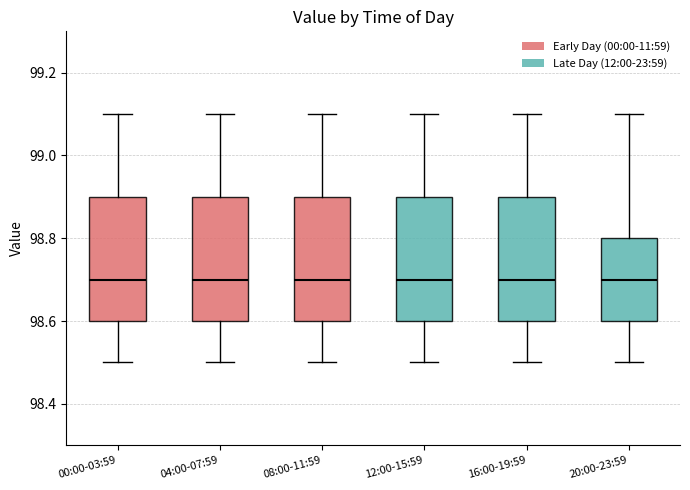

Where does the upper whisker of the box for 12:00-15:59 end on the y-axis? The values are not printed on the chart, so give them approximately, as read against the axis.

99.1